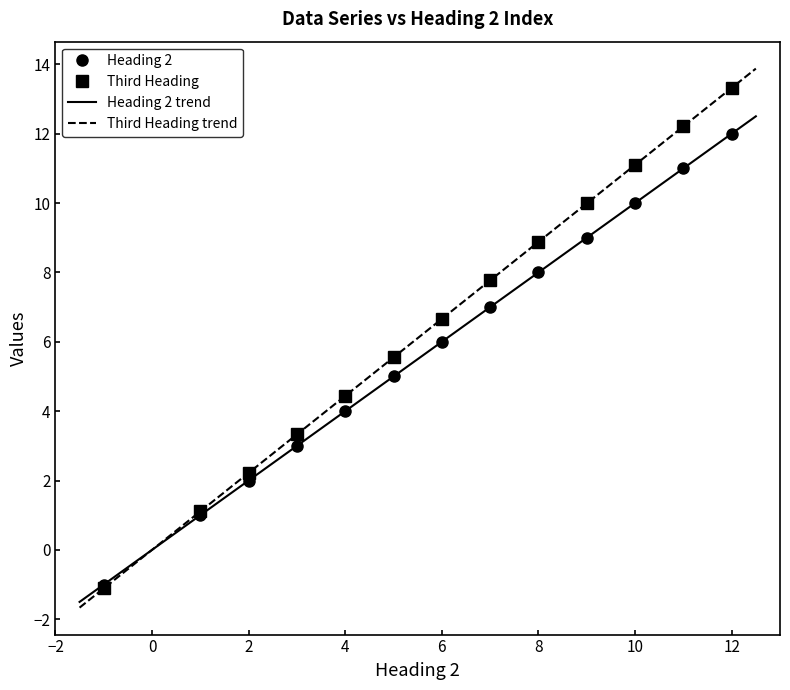

Is it true that Third Heading equals 4.8 at 2003-03-03?

False